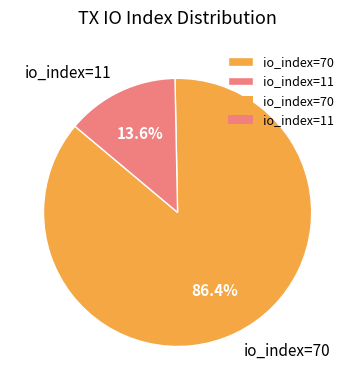

Rank the categories by value from highest to lowest.

io_index=70, io_index=11